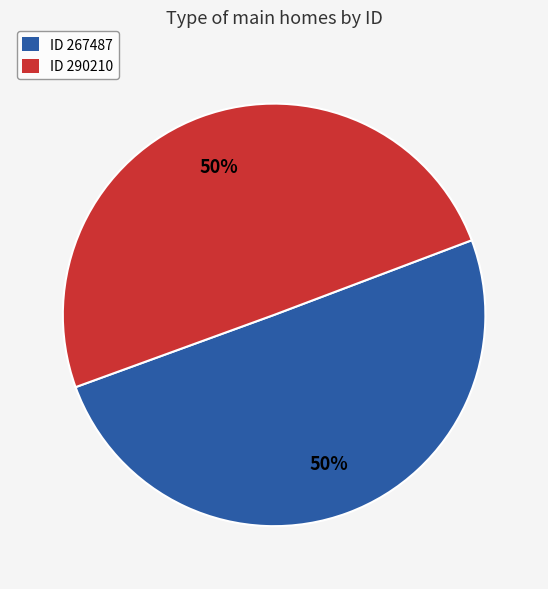

To the nearest percent, what portion does ID 290210 represent?

50%